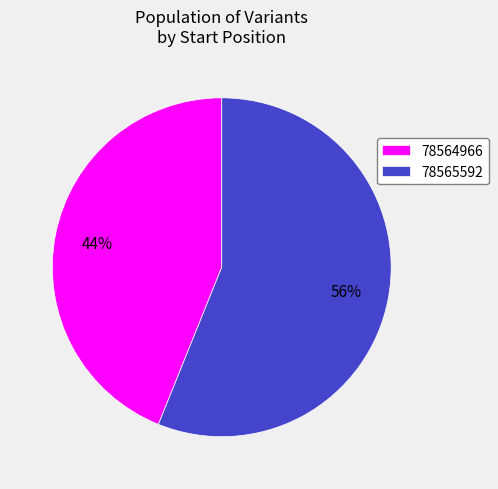

What percentage is the 78565592 slice, to the nearest percent?

56%